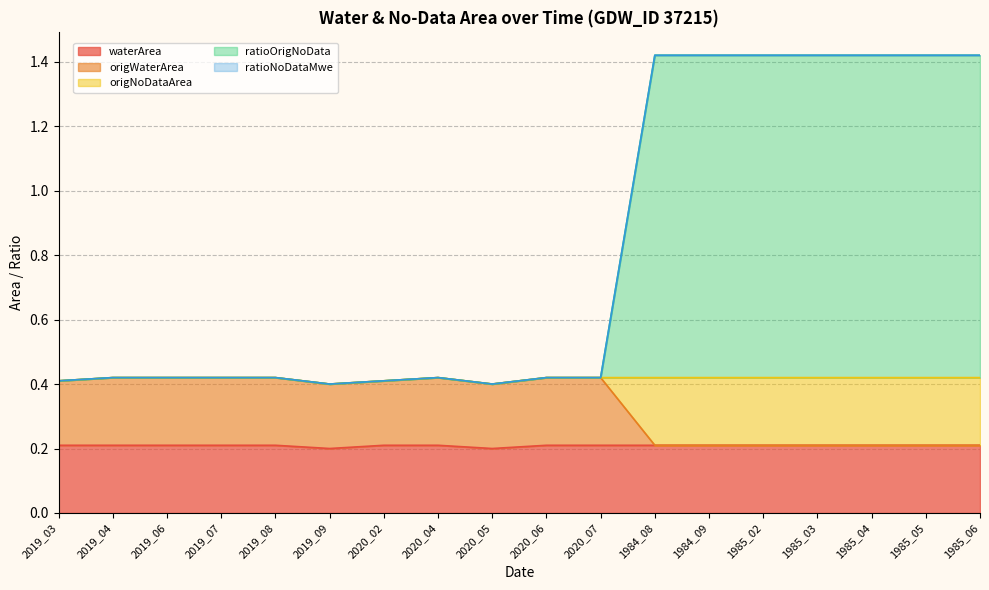

What is the sum of the origWaterArea values at 2020_04 and 2020_02?

0.8